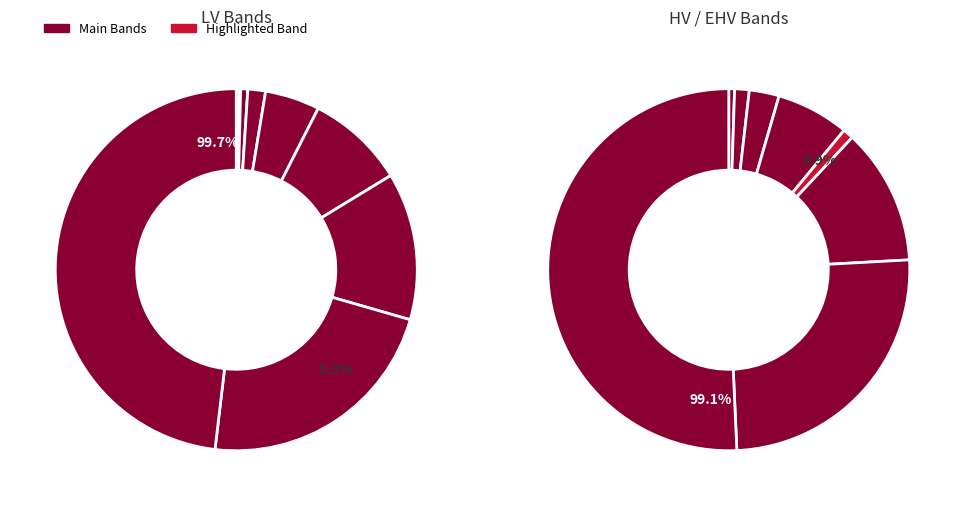

Does LV kWh Band 4 account for over 50% of the chart?

No